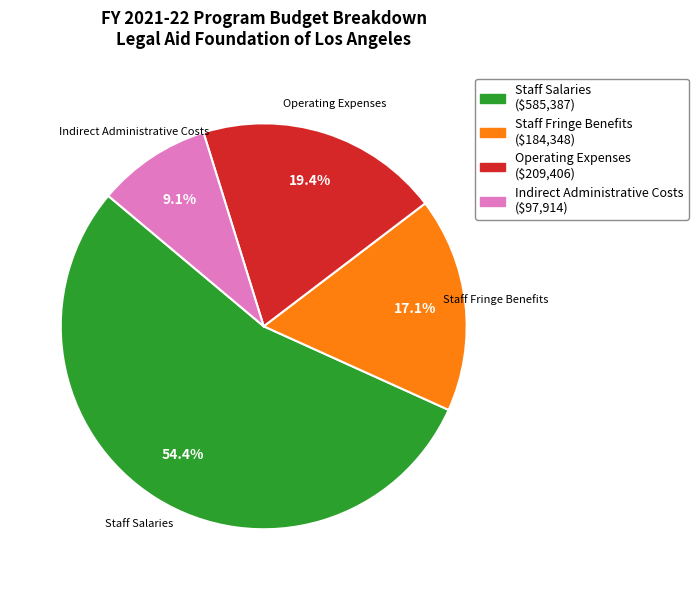

Rank the categories by value from lowest to highest.

Indirect Administrative Costs, Staff Fringe Benefits, Operating Expenses, Staff Salaries